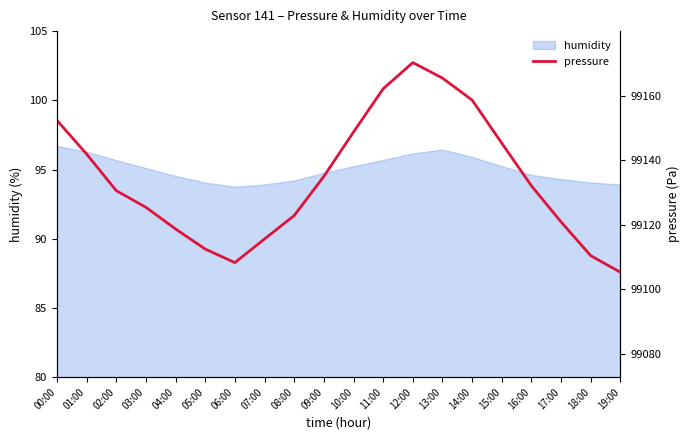

How many points are higher than both their immediate neighbors (excluding endpoints)?

1